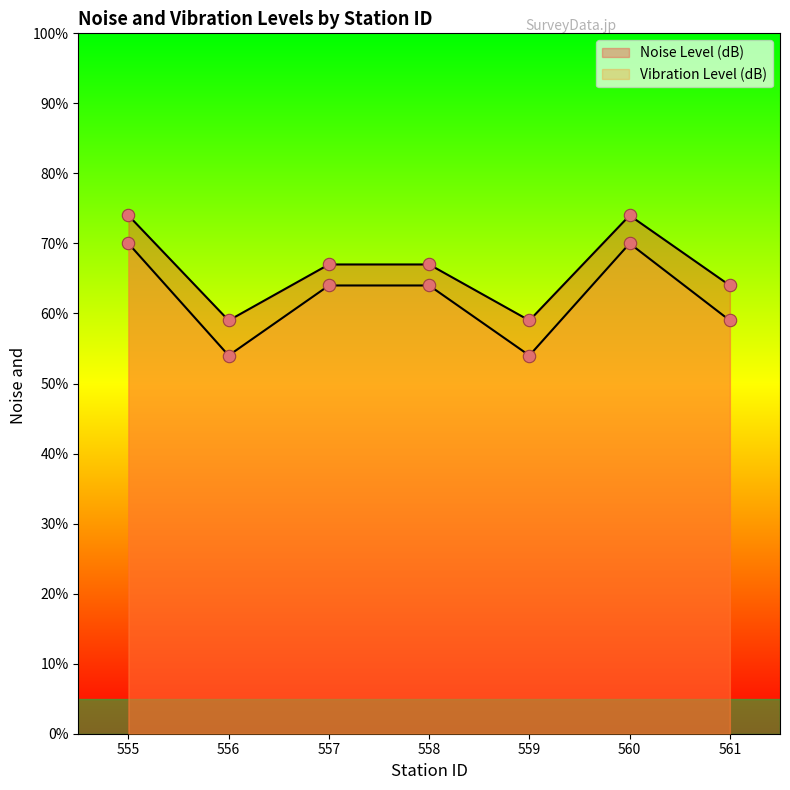

What are all the series names shown in the legend?

Noise Level (dB), Vibration Level (dB)